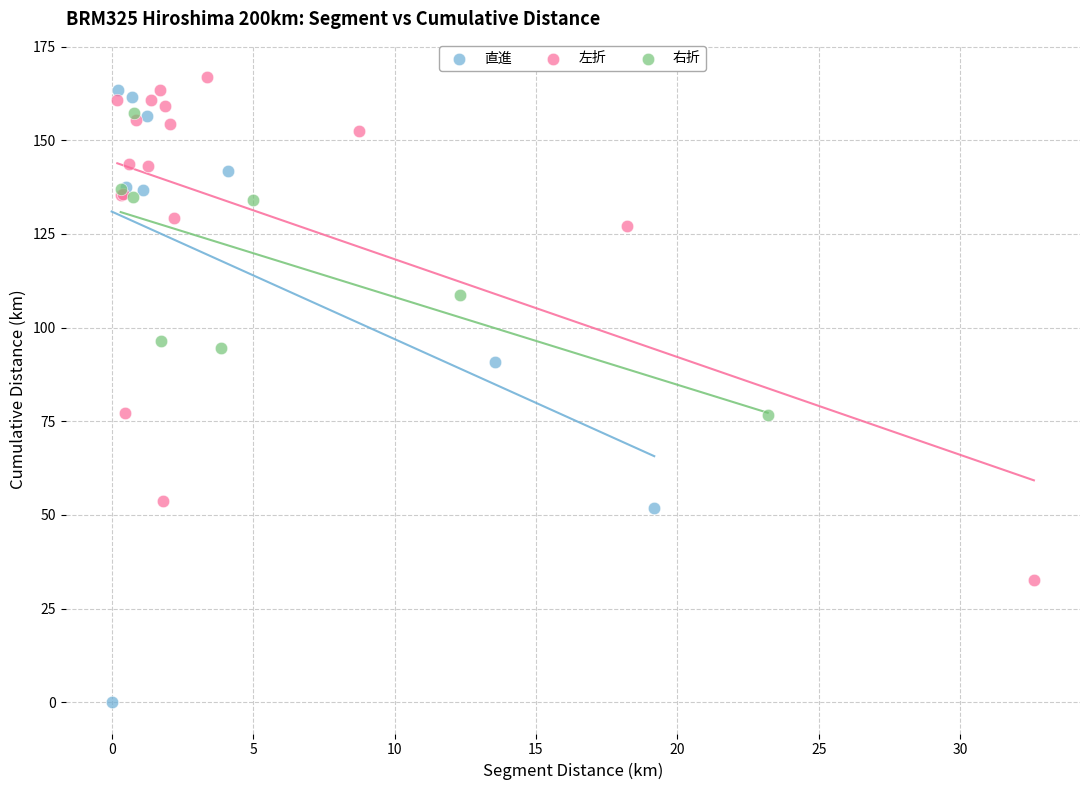

Which series contains the lowest Y value?

直進